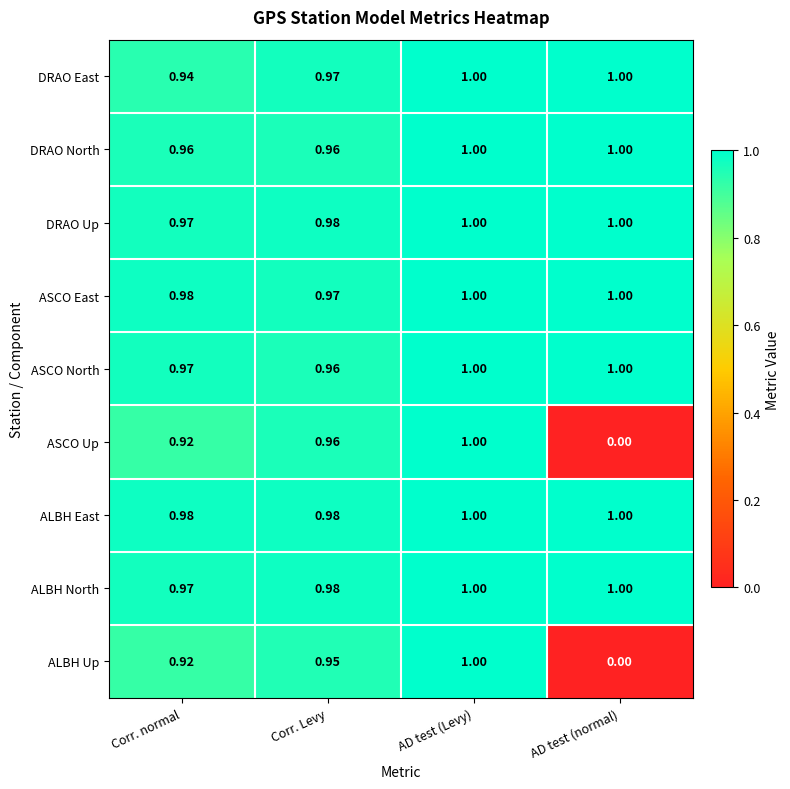

Which series has the largest total across all categories?

ALBH East